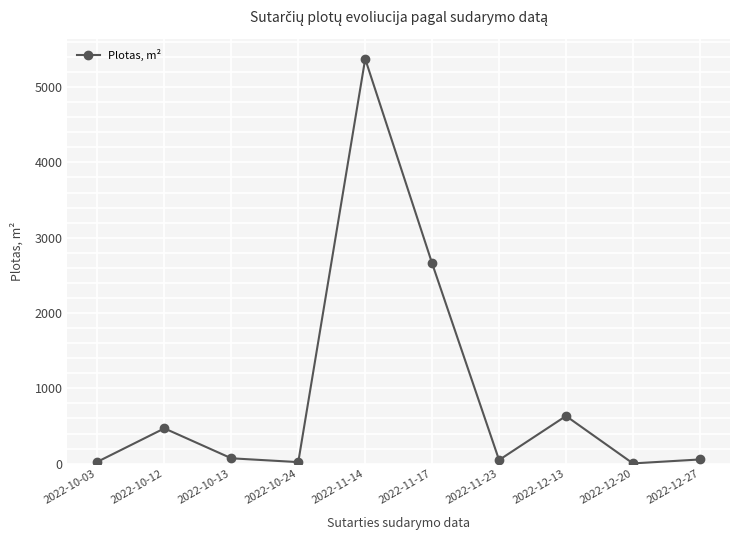

Is it true that the value at 2022-11-14 is 7166.5?

False